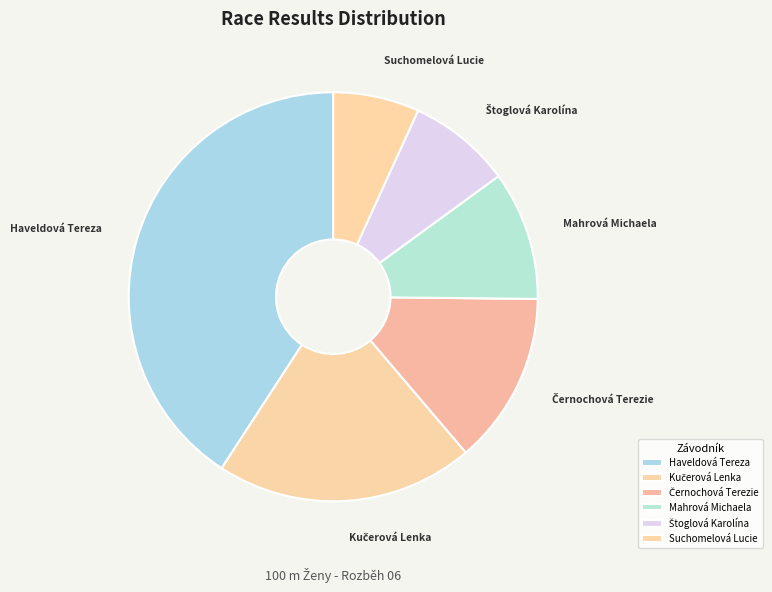

Is there a majority slice in this chart?

No